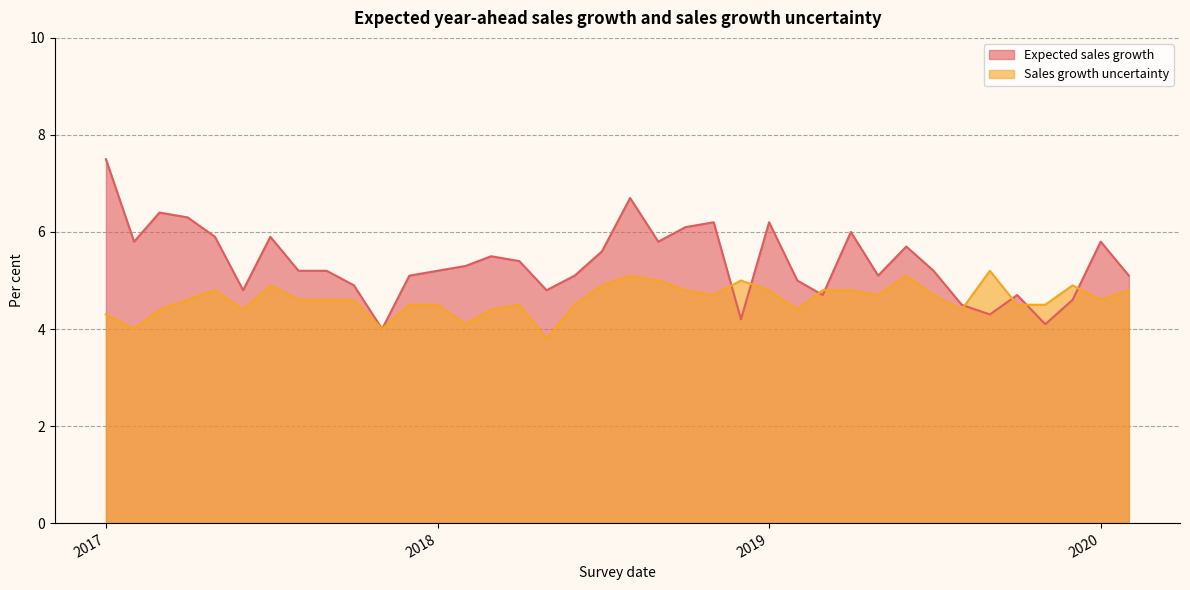

How many interior local peaks does the Sales growth uncertainty series have?

8